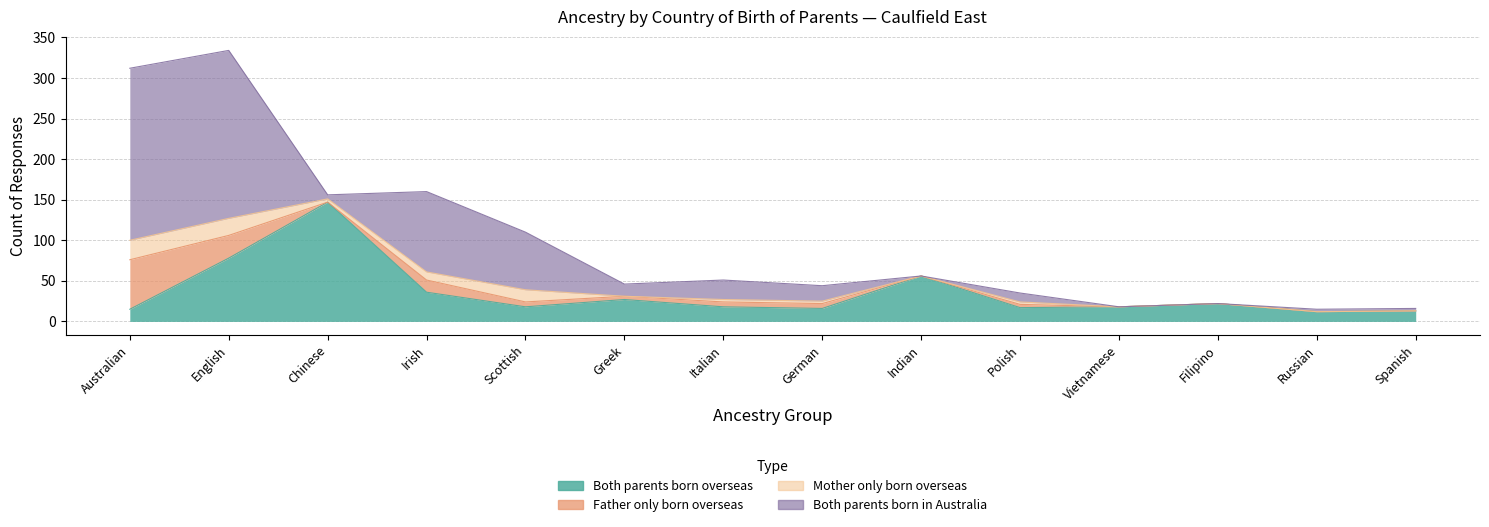

What is the label of the 9th point from the right?

Greek